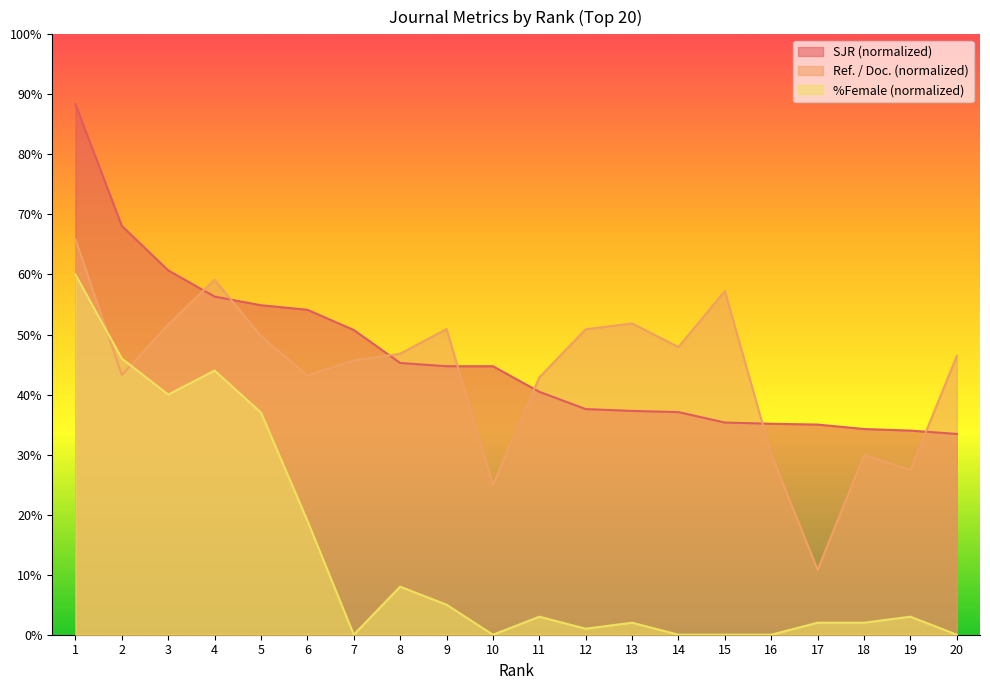

True or false: SJR and %Female intersect in this chart.

False